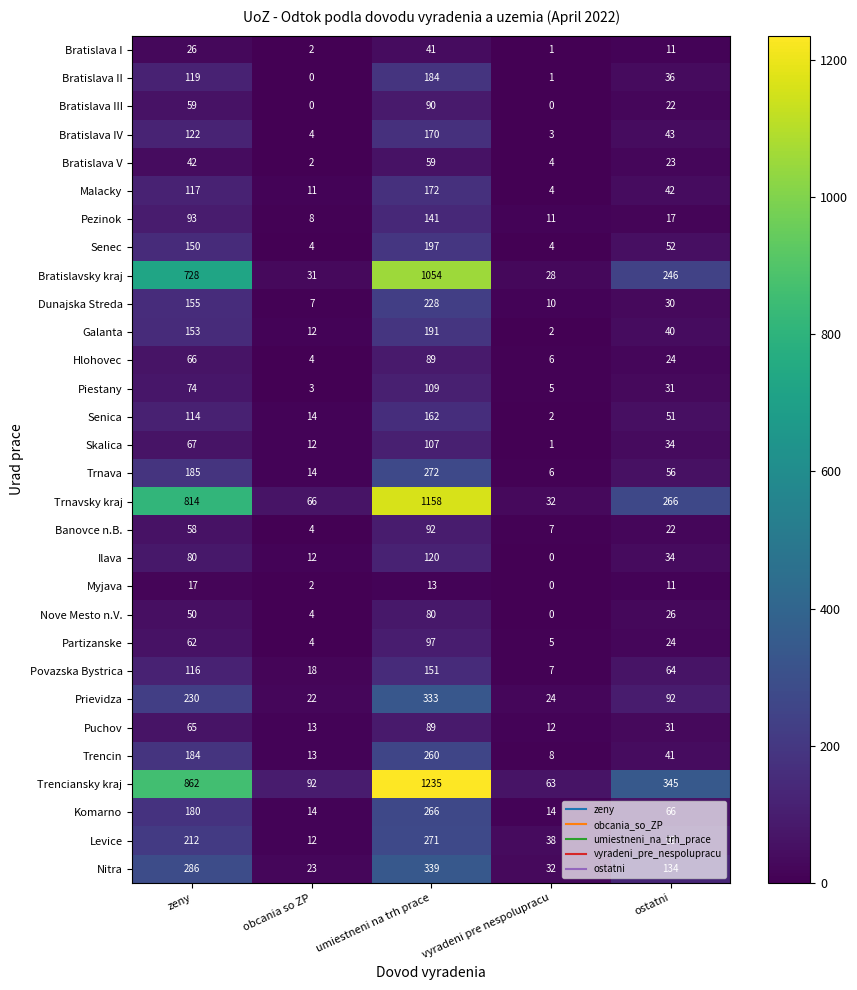

Is the value of Puchov at ostatni greater than the value of Myjava at obcania so ZP?

Yes